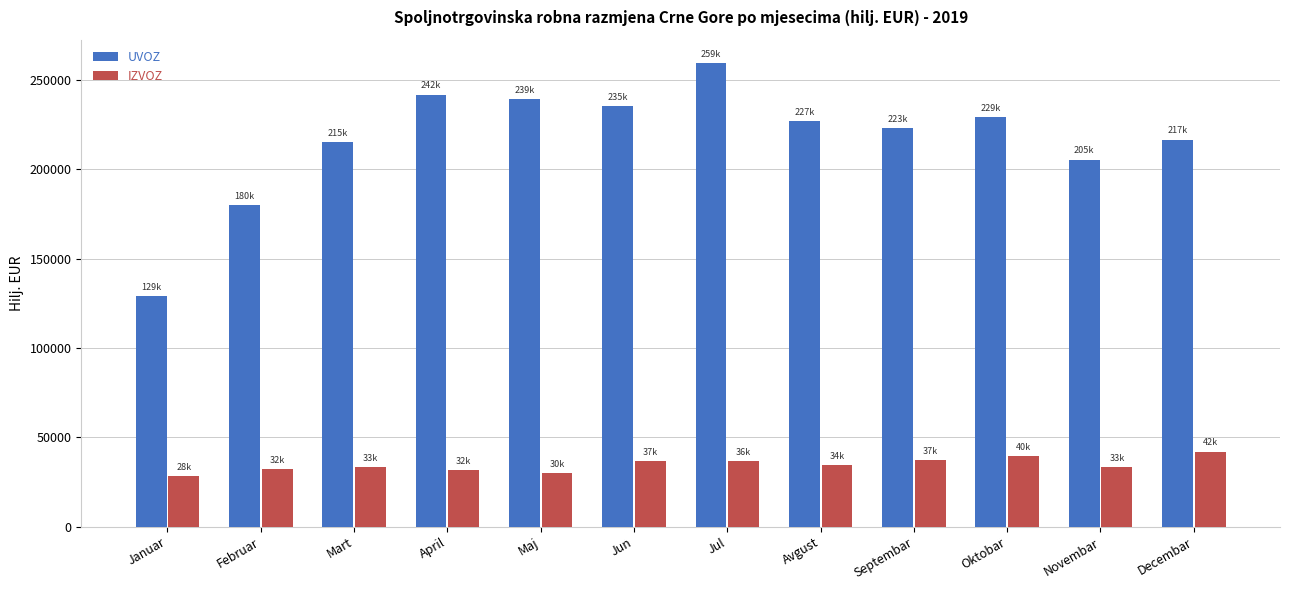

What is the difference between the maximum and minimum values in the UVOZ series?

130651.4